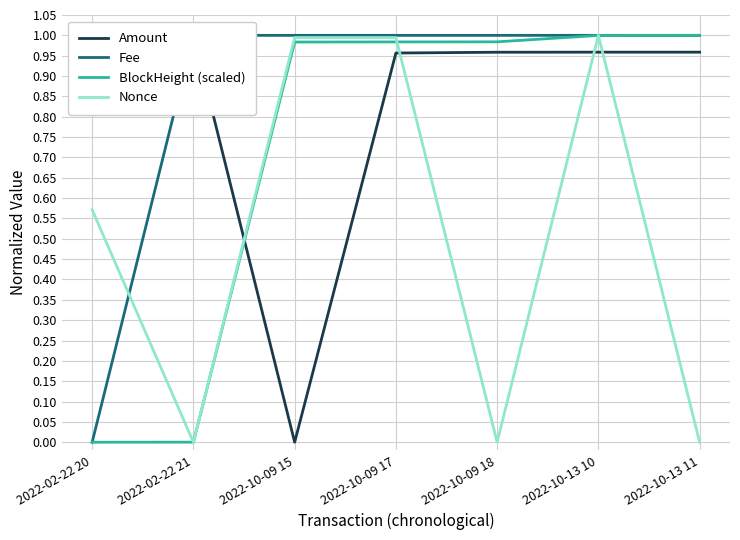

Which has a higher value, 2022-10-09 18 or 2022-02-22 21?

2022-02-22 21